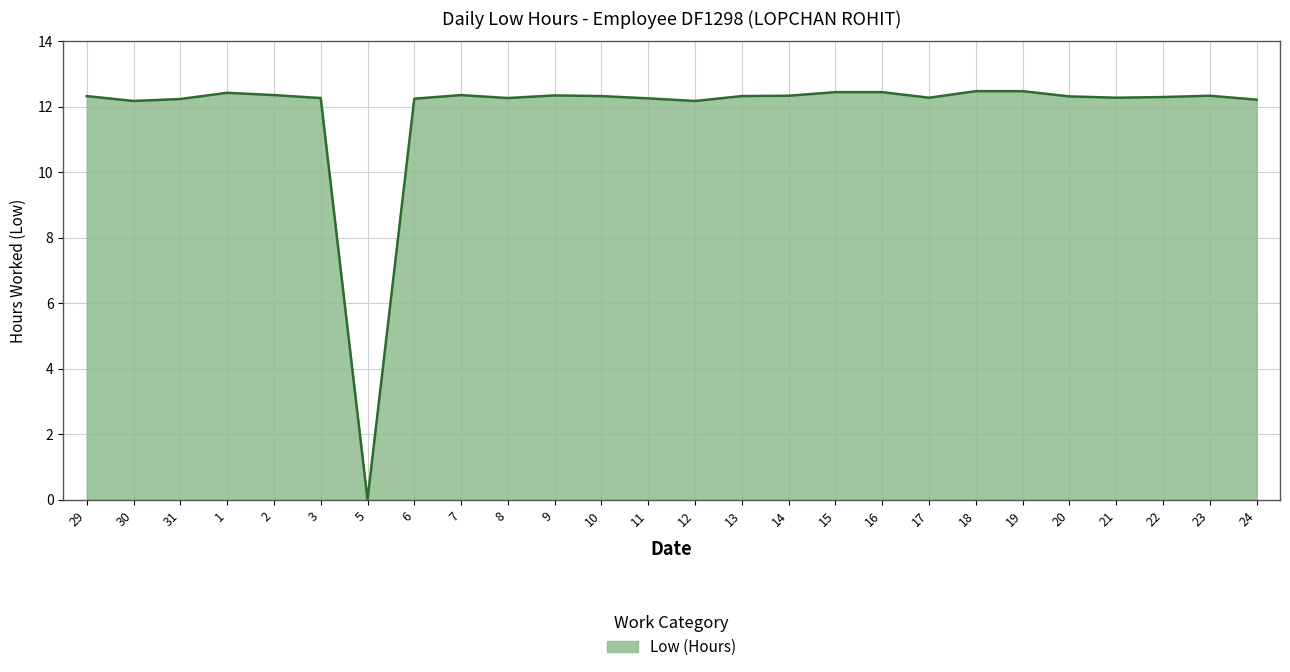

What is the maximum value shown in the chart?

12.5